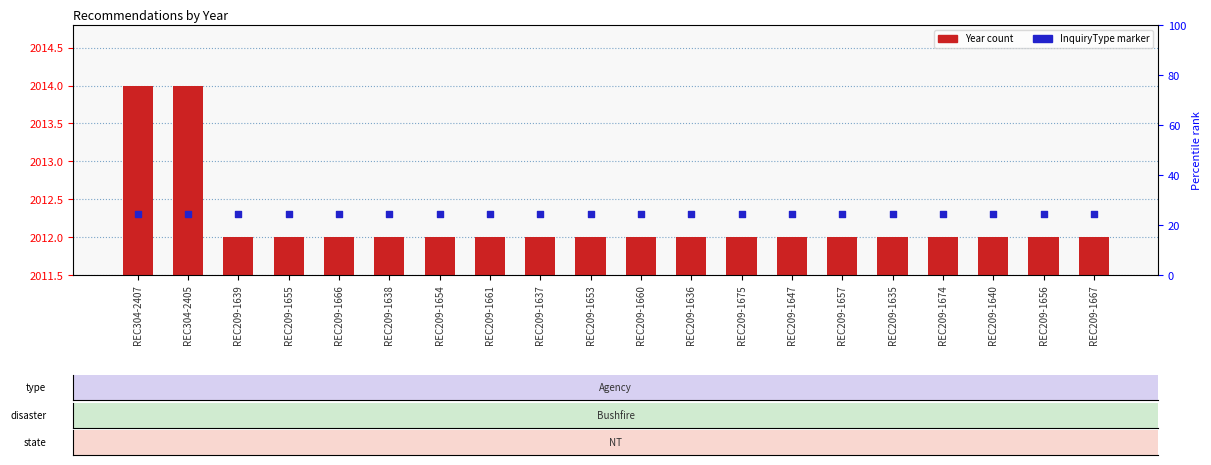

At how many categories does at least one series exceed 2012?

20